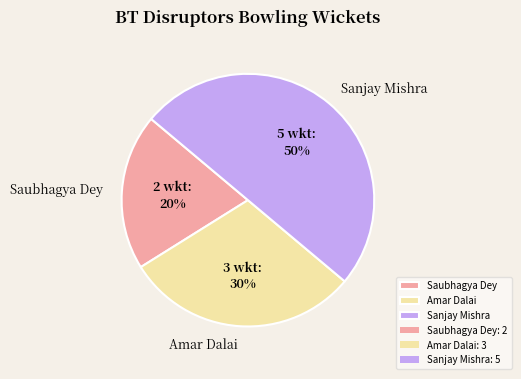

To the nearest percent, what is the average slice percentage?

33%